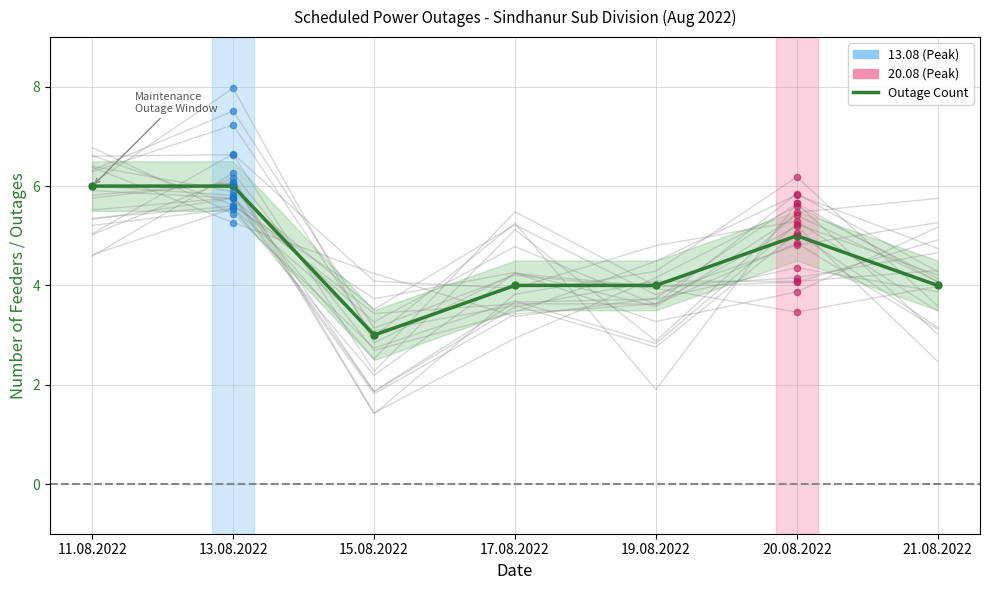

Which has a higher value, 15.08.2022 or 19.08.2022?

19.08.2022